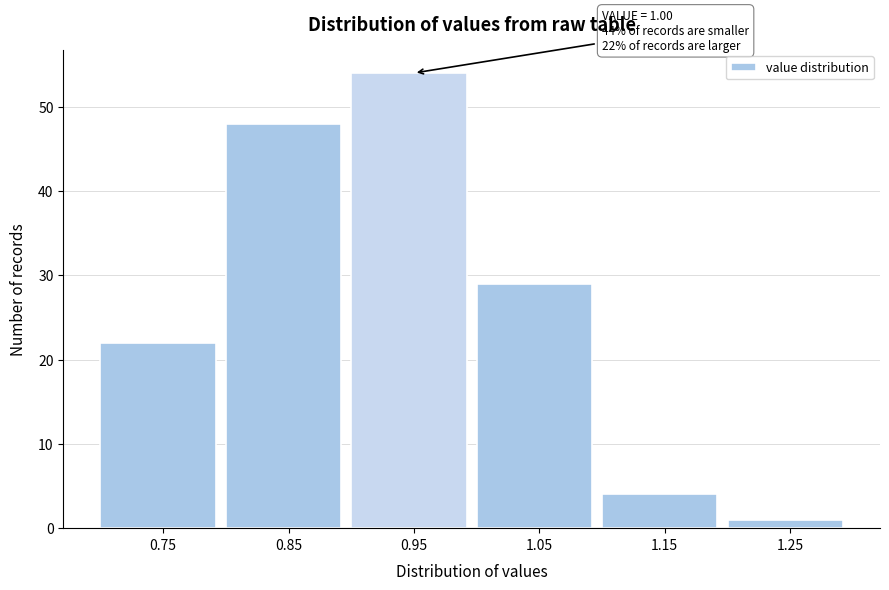

Reading right to left, transcribe all the data shown in this chart.

1.25=1	1.15=4	1.05=29	0.95=54	0.85=48	0.75=22